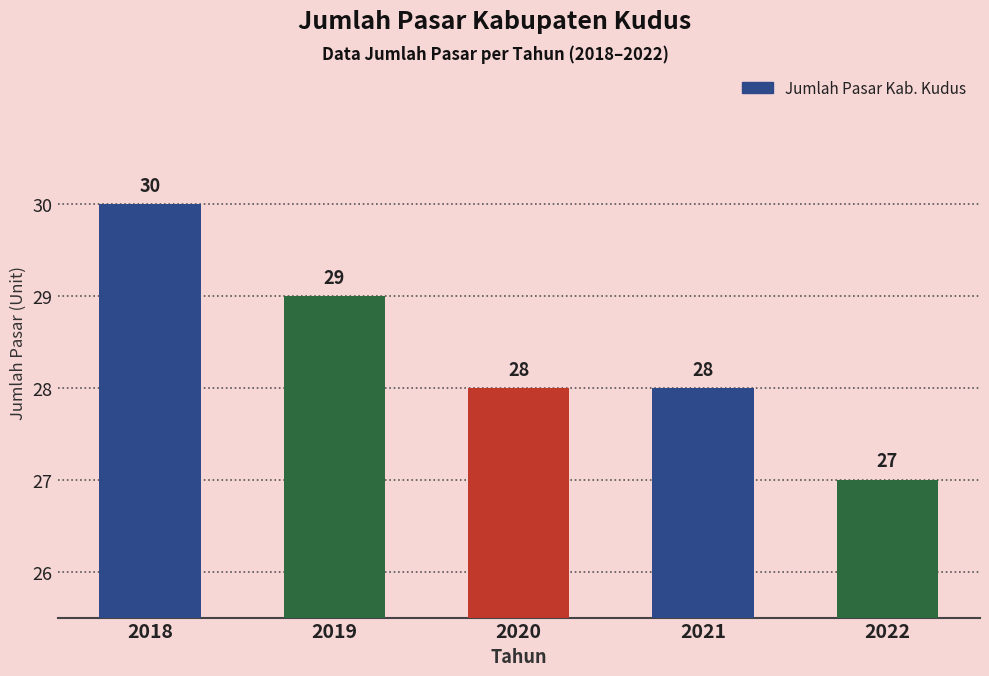

Reading left to right, extract all data points from this chart.

2018=30	2019=29	2020=28	2021=28	2022=27